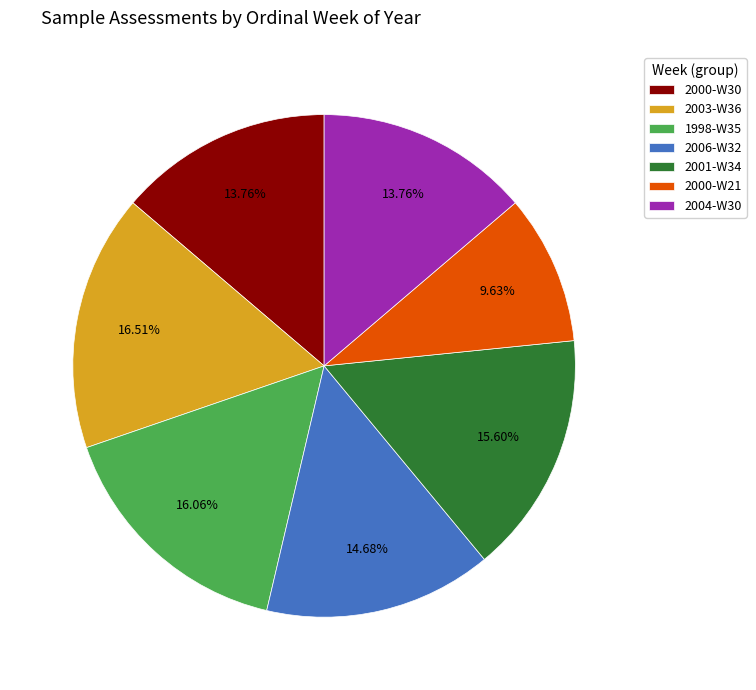

Does 2006-W32 account for over 50% of the chart?

No